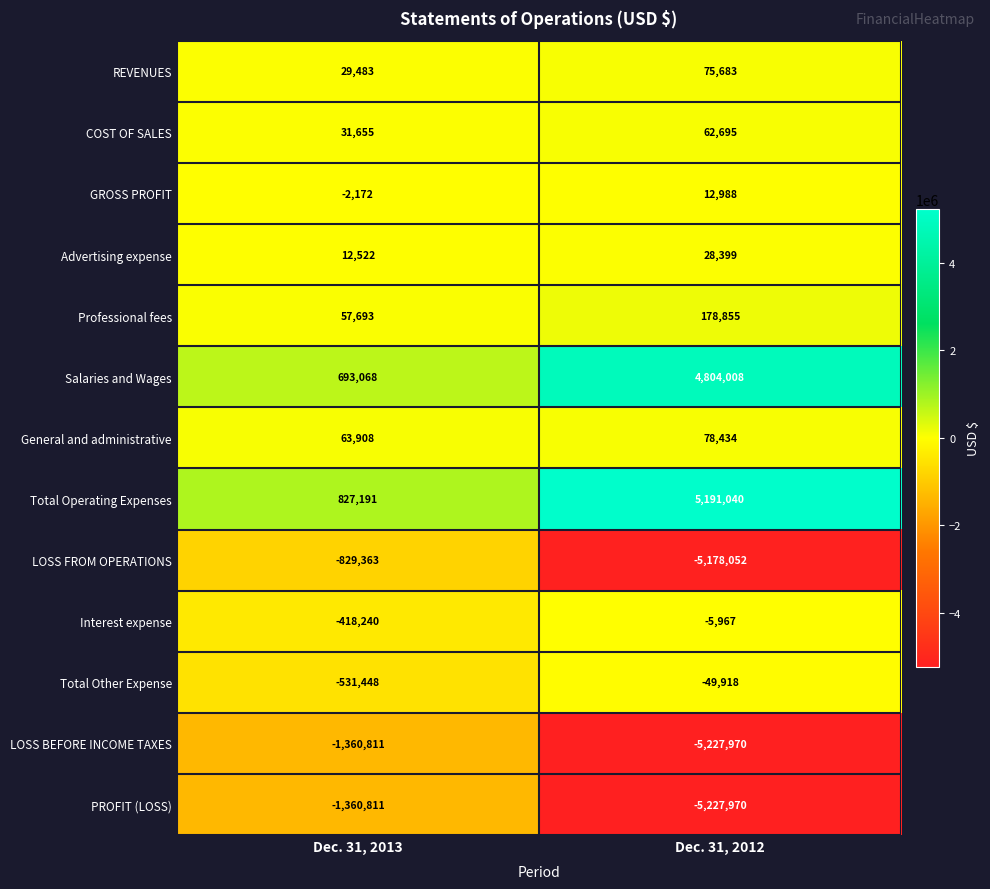

Is it true that Advertising expense equals 40990 at Dec. 31, 2012?

False